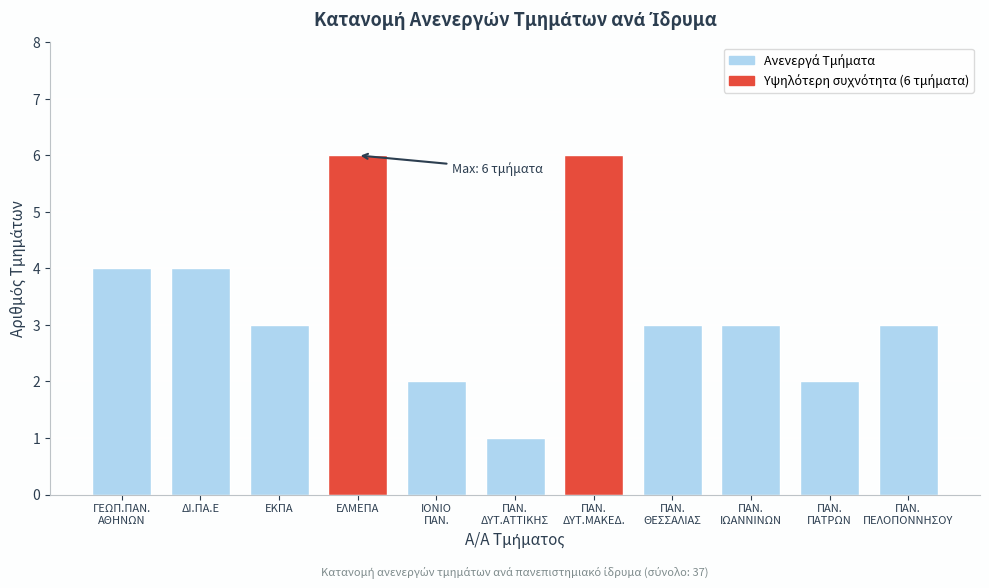

Reading right to left, transcribe all the data shown in this chart.

3	2	3	3	6	1	2	6	3	4	4